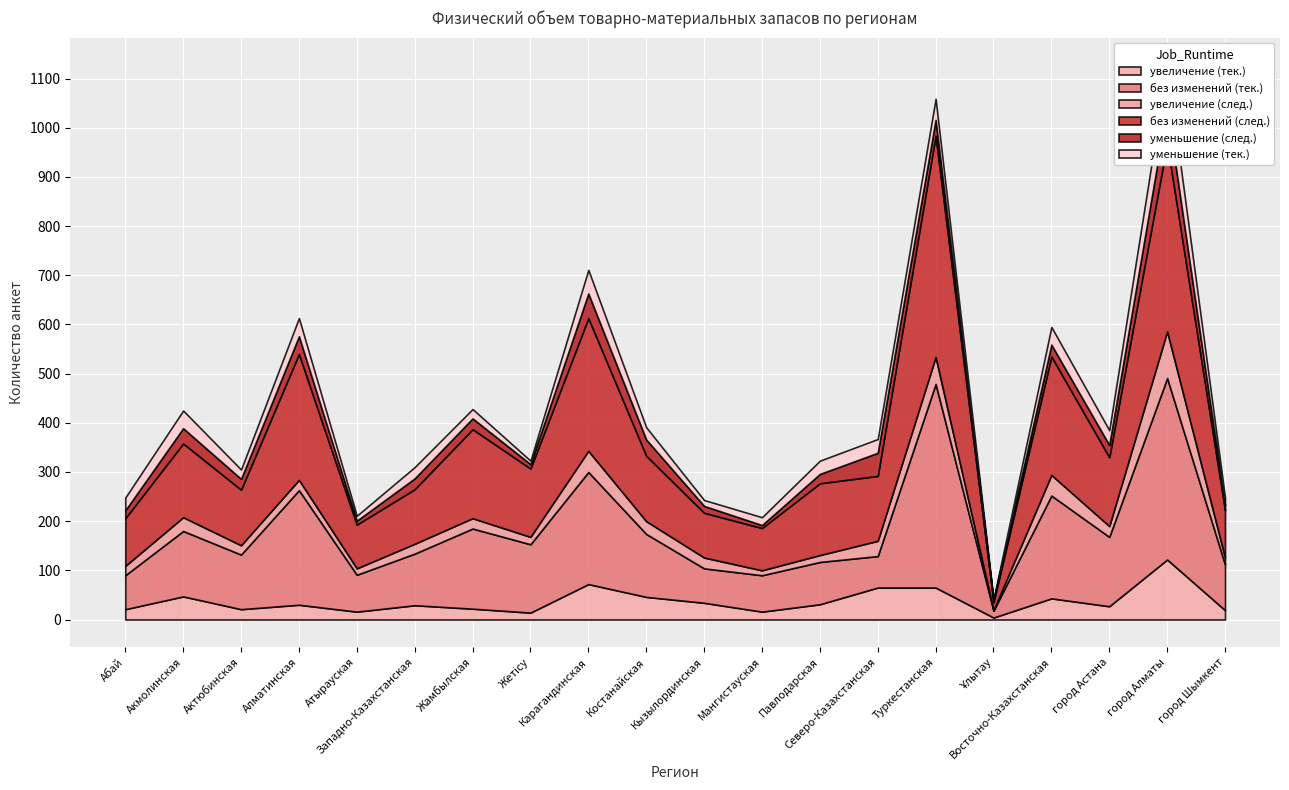

What is the spread (max minus min) of values at Абай?

81